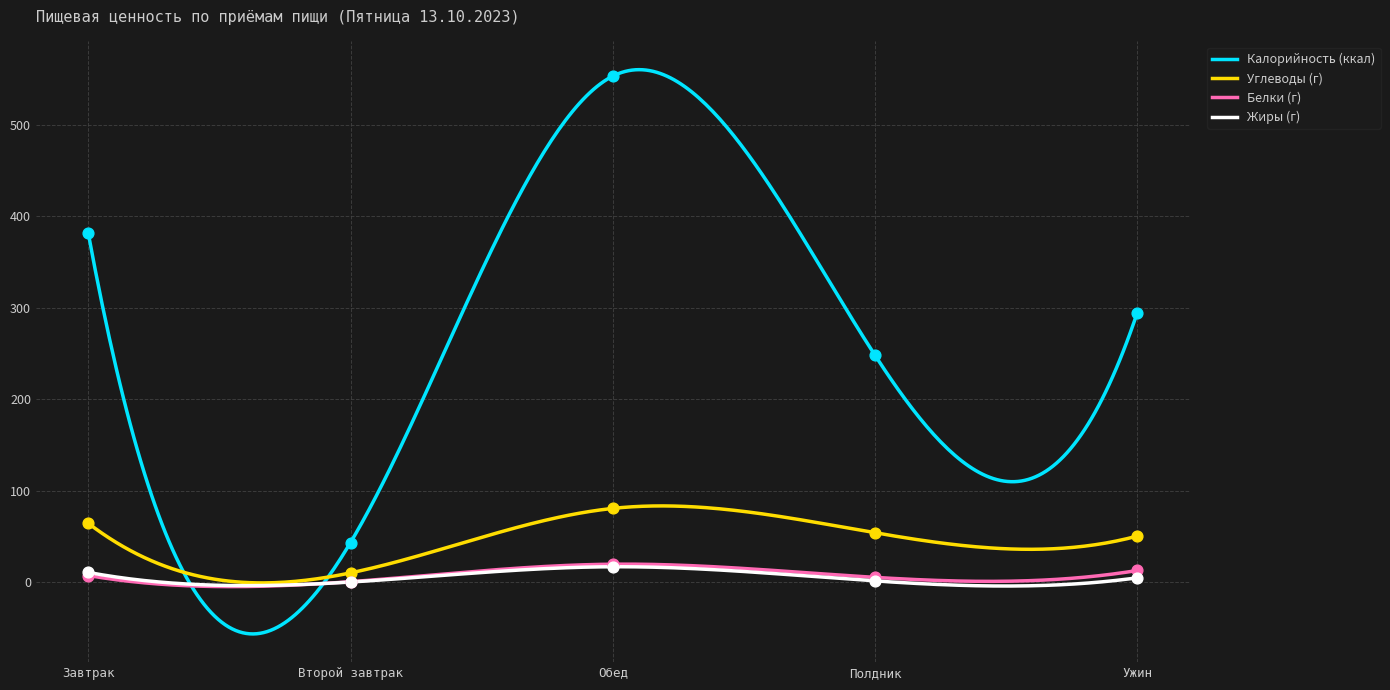

Which series reaches the minimum Y coordinate?

Жиры (г)